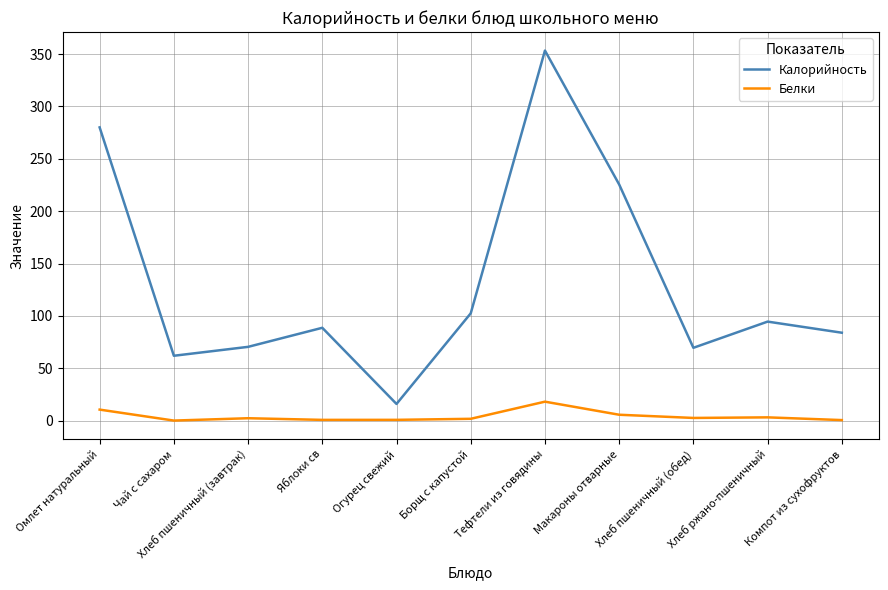

What is the difference between the maximum and minimum values in the Калорийность series?

337.3